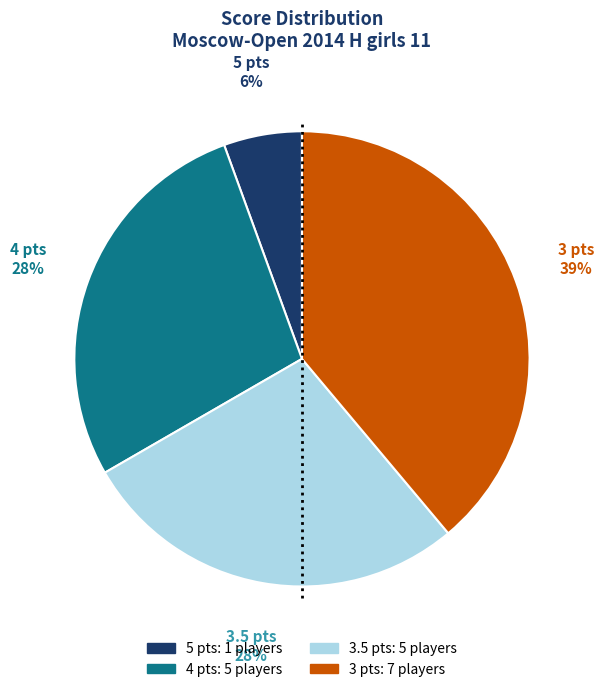

How many segments does this pie chart have?

4